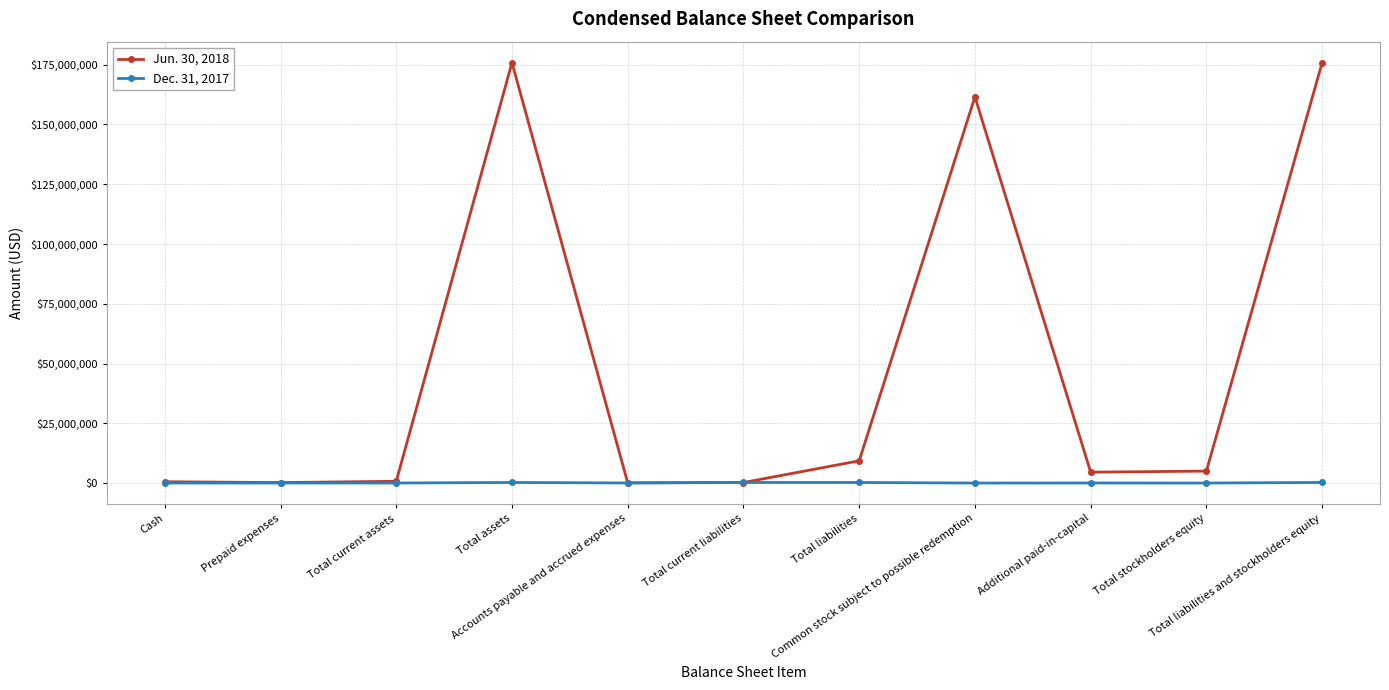

Is it true that Dec. 31, 2017 equals 240867 at Total liabilities and stockholders equity?

True